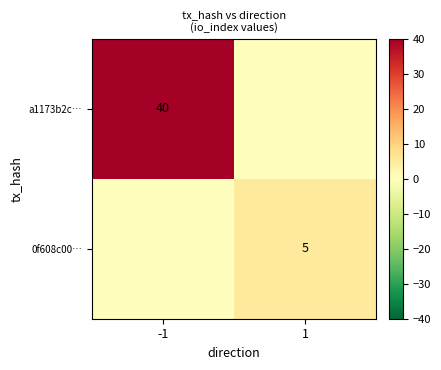

The 0f608c00… series shows 5 at 1. True or false?

True